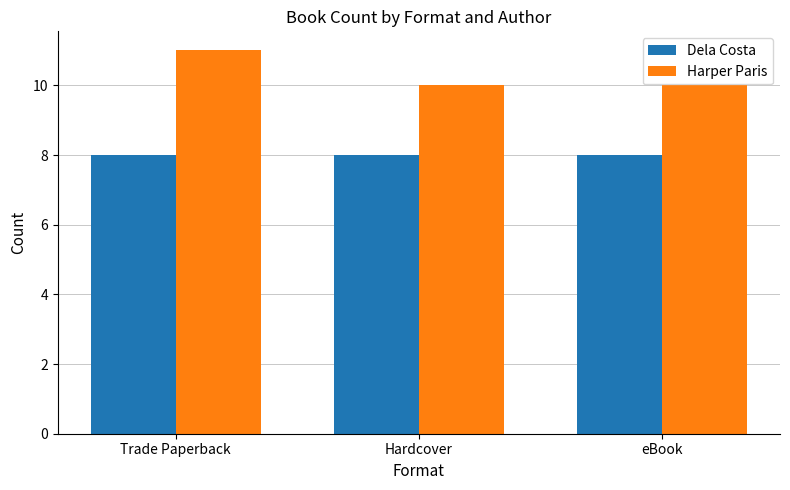

The Harper Paris series shows 10 at Hardcover. True or false?

True